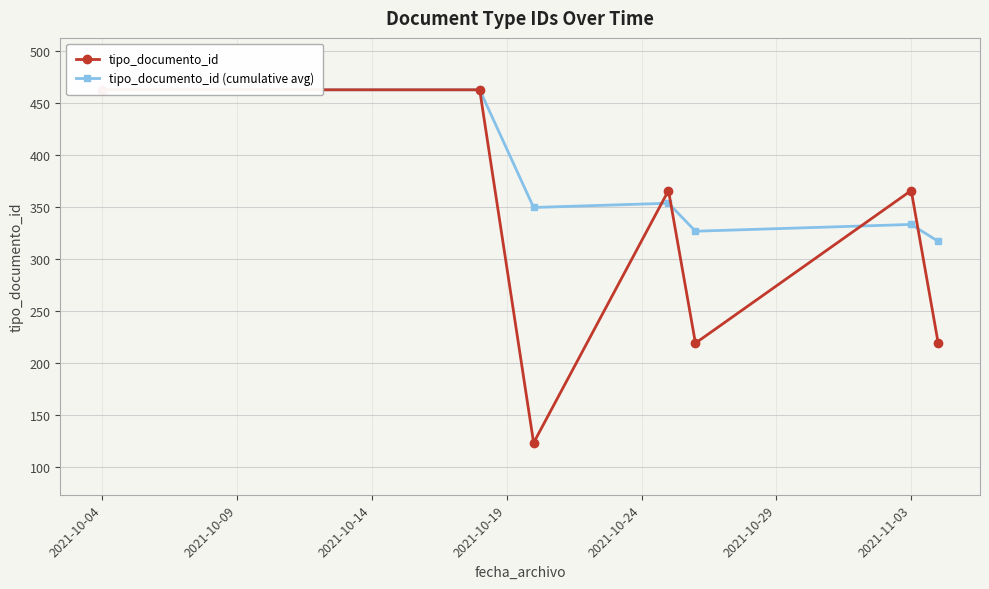

How many values in the tipo_documento_id (cumulative avg) series are below 349?

3